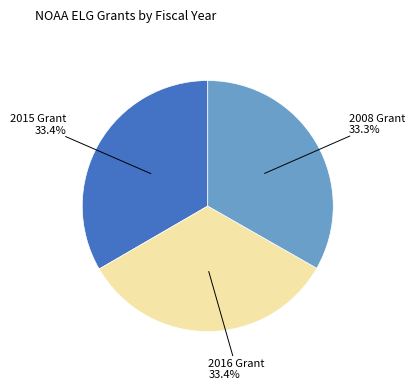

To the nearest percent, what is the average slice percentage?

33%